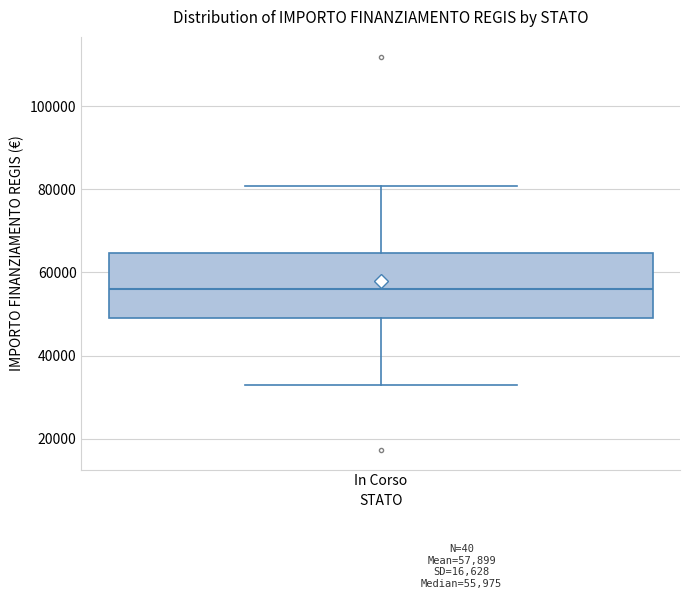

Read this box plot against the y-axis: the position of the median line, the range covered by the box, and the ends of both whiskers. The values are not printed on the chart, so give them approximately, as read against the axis.

median 56000, box 50000 to 64000, whiskers 32000 to 80000